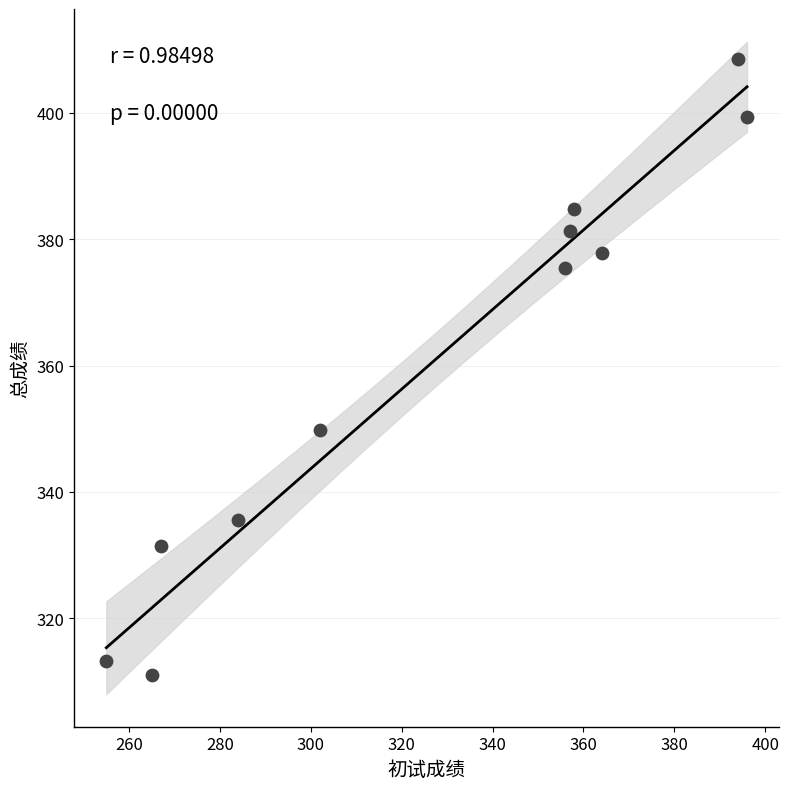

What Y value in the scatter plot is closest to 359?

349.9